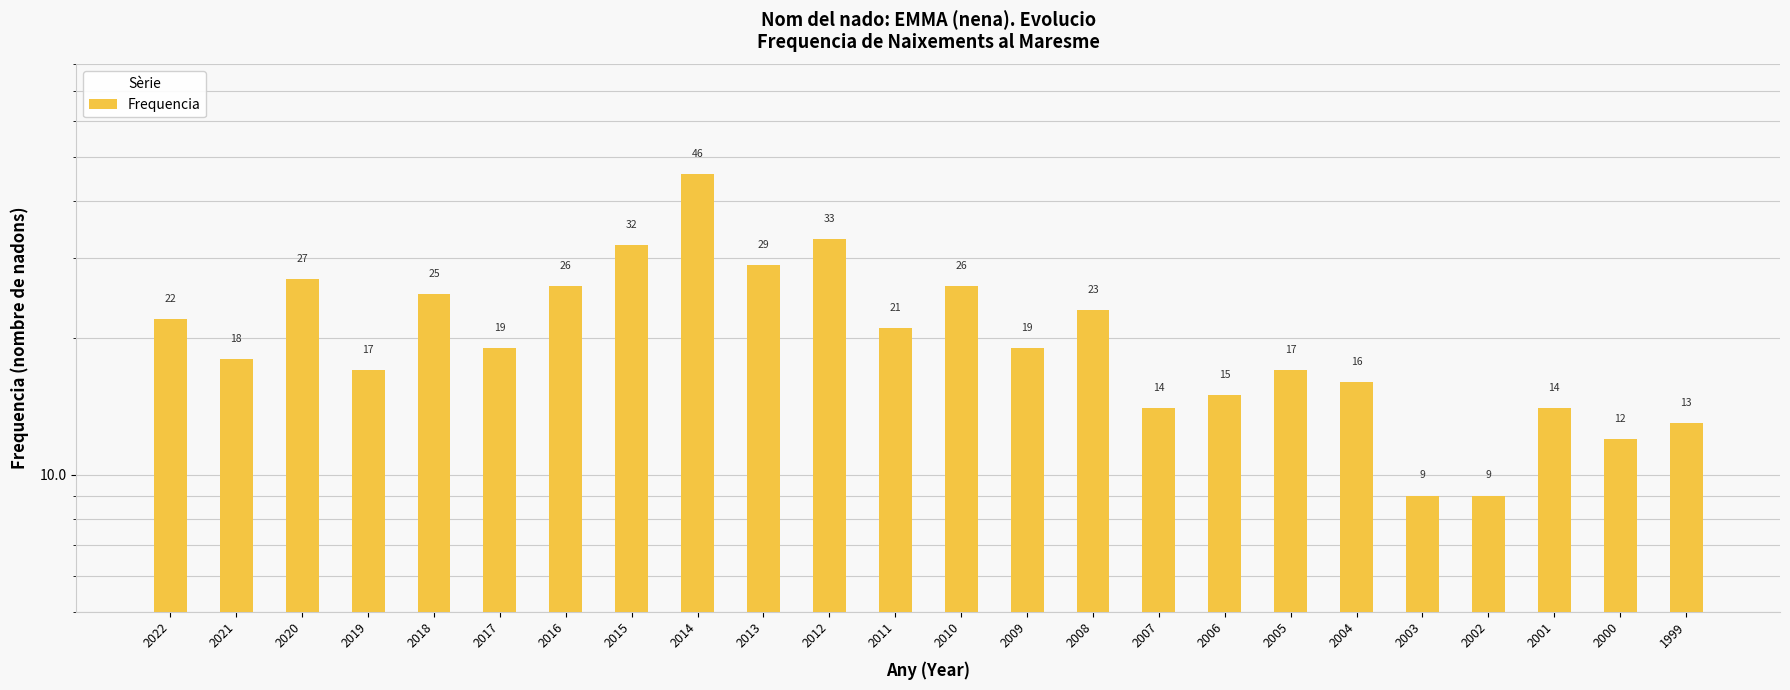

The chart shows a value of 18 at 2021. True or false?

True